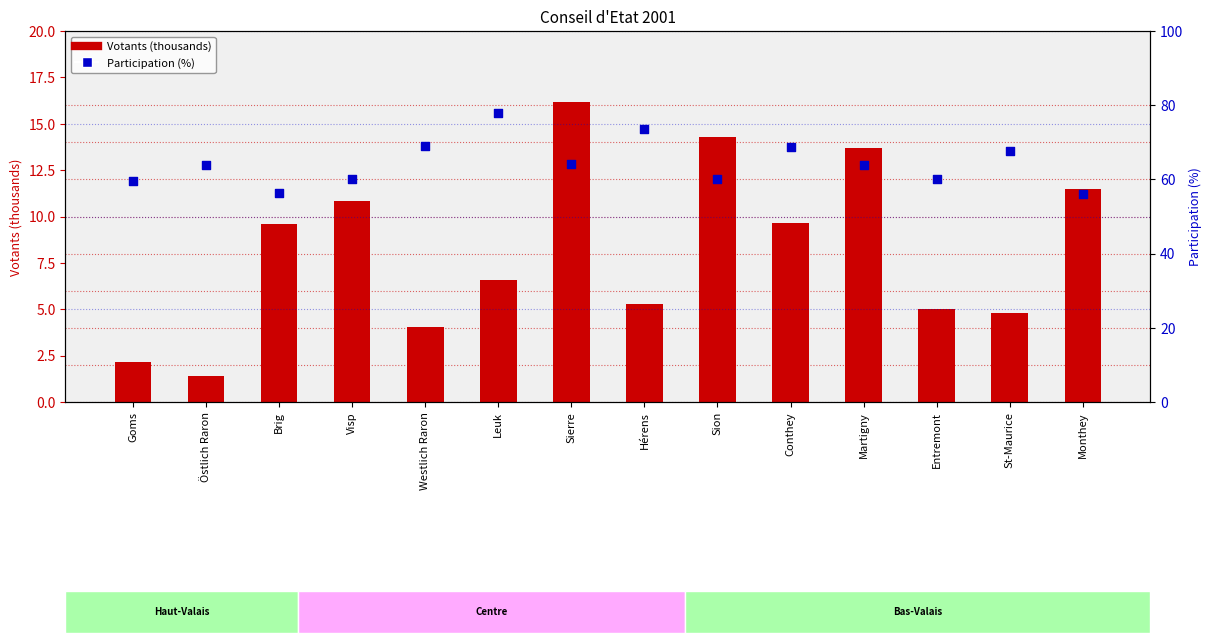

At which category is the sum across all series the highest?

Leuk